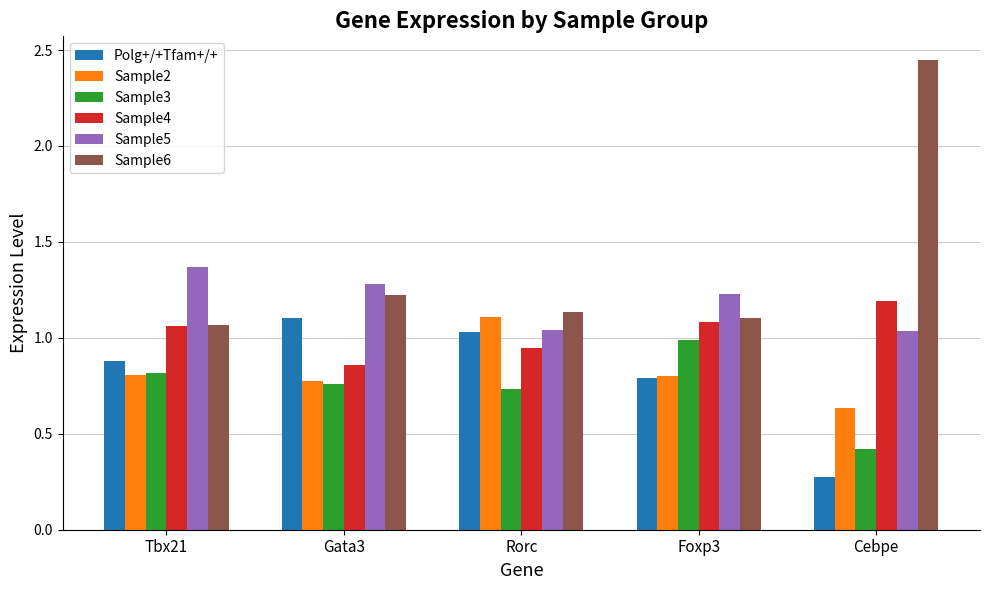

Which series has the largest total across all categories?

Sample6